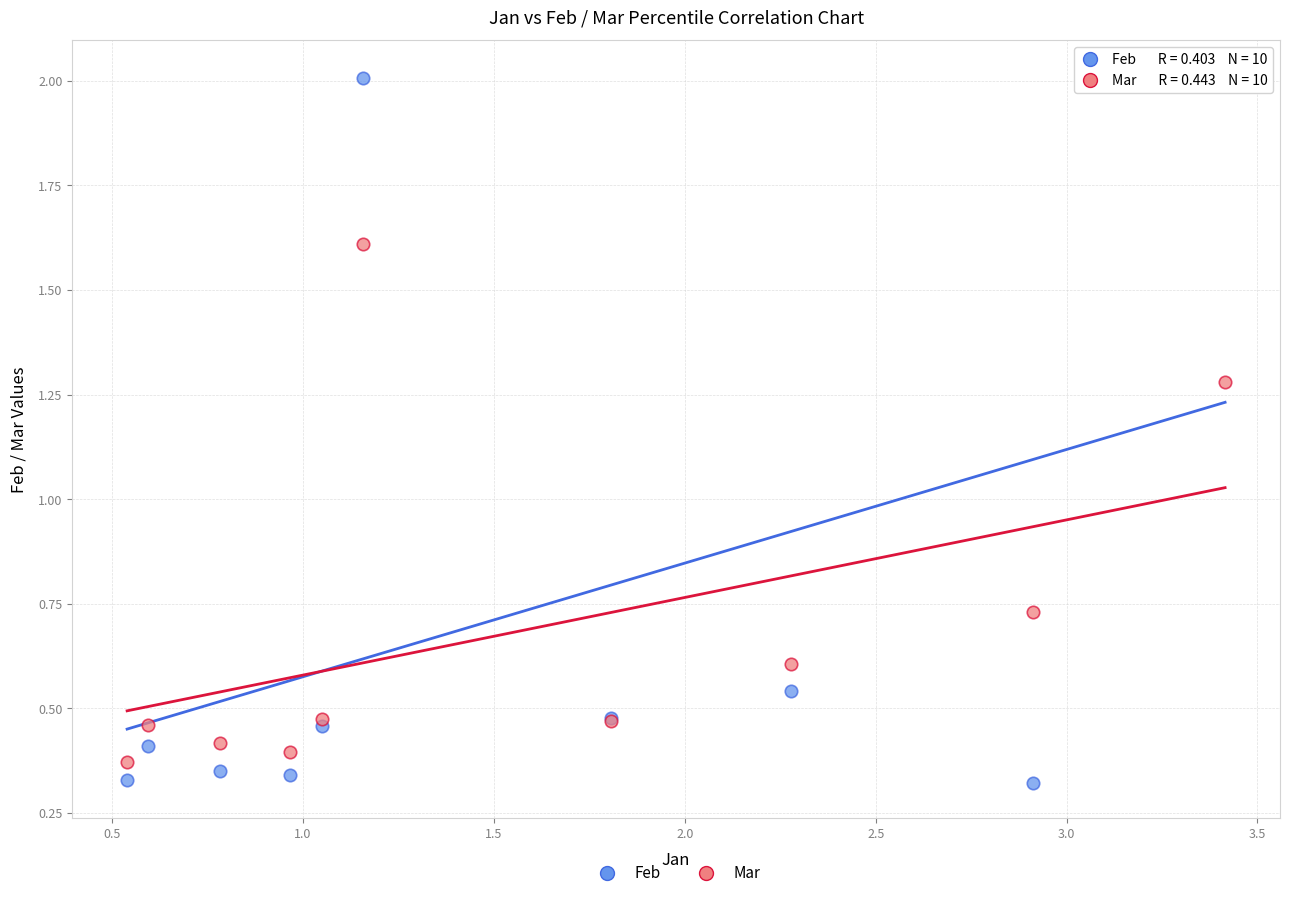

Which series contains the highest Y value?

Feb